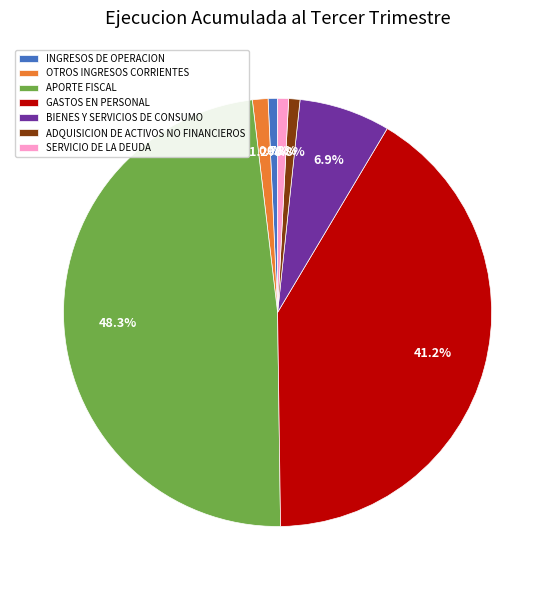

What is the ratio of the value at OTROS INGRESOS CORRIENTES to the value at BIENES Y SERVICIOS DE CONSUMO?

0.2